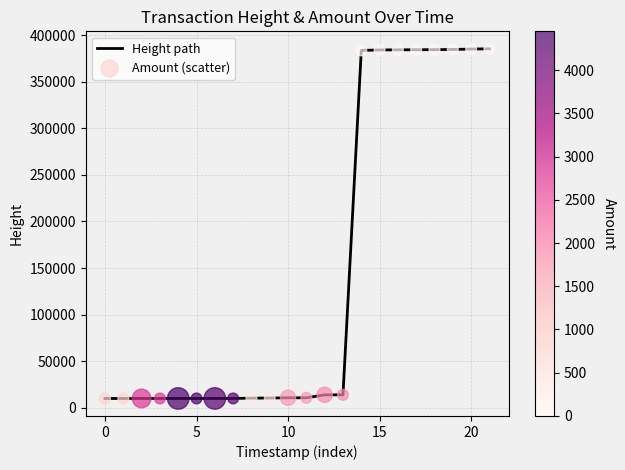

What is the minimum value shown in the chart?

9951